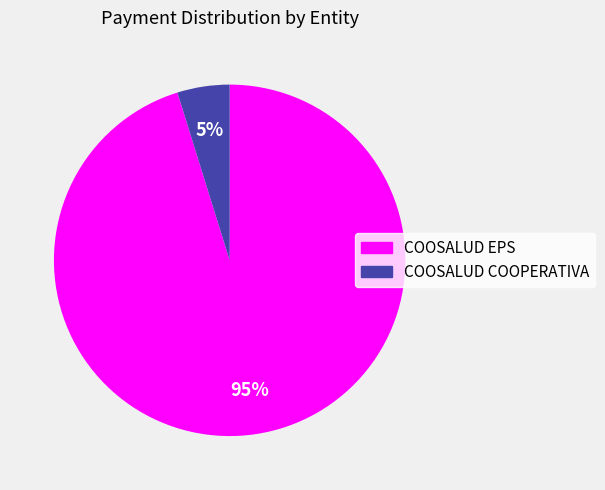

To the nearest percent, what is the average slice percentage?

50%